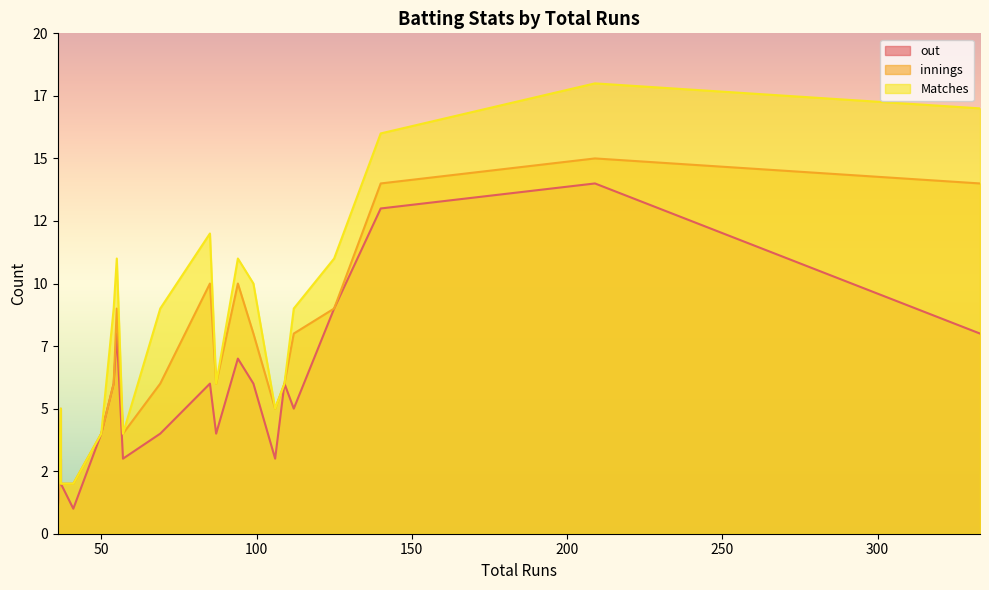

How many lines are shown in the chart?

3